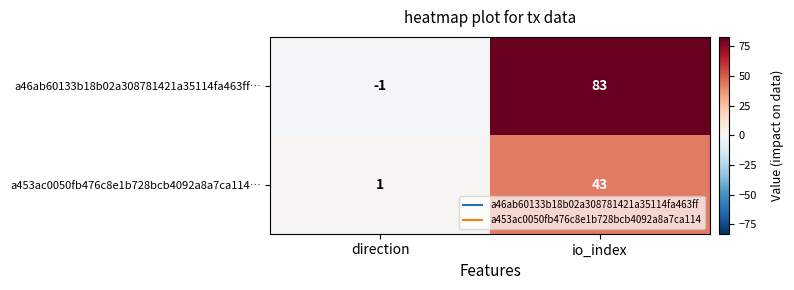

Which category has the lowest value across all series?

direction